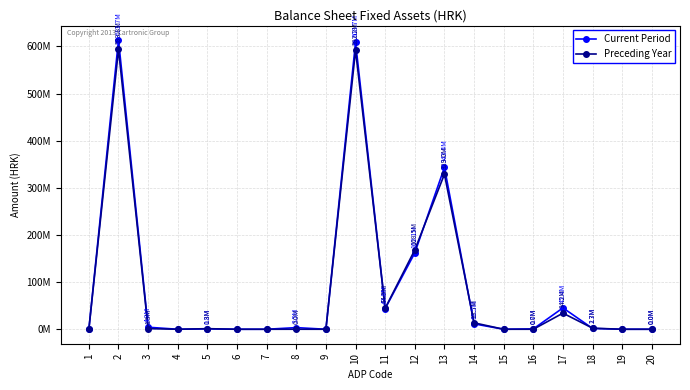

What are all the series names shown in the legend?

Current Period, Preceding Year